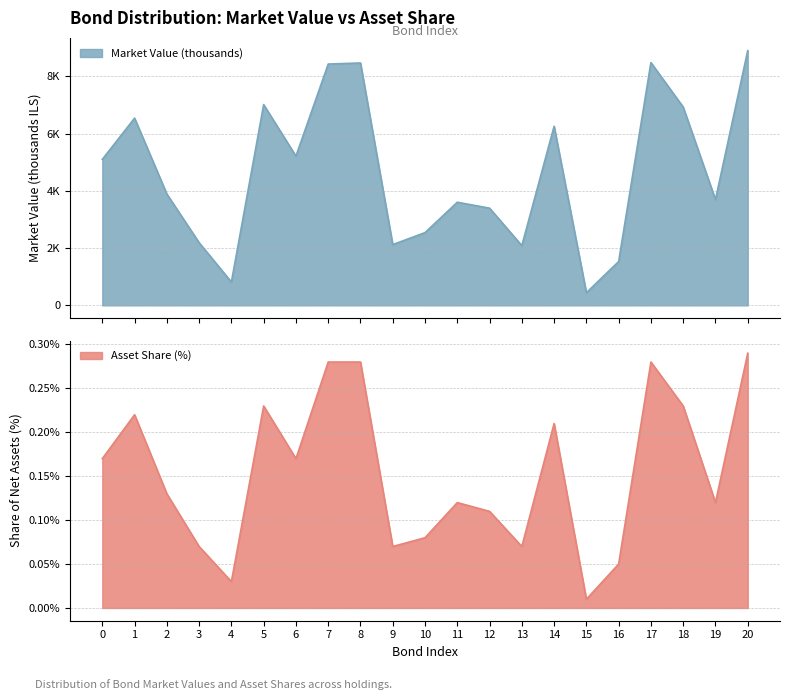

Reading left to right, extract all data points from this chart.

Market Value (thousands): 0=5097.0	1=6536.3	2=3887.1	3=2188.2	4=813.4	5=7008.9	6=5209.9	7=8425.2	8=8462.9	9=2121.8	10=2540.0	11=3600.7	12=3393.3	13=2085.4	14=6252.9	15=442.1	16=1530.3	17=8477.0	18=6923.7	19=3692.8	20=8893.7
Asset Share (%): 0=0.2	1=0.2	2=0.1	3=0.1	4=0.0	5=0.2	6=0.2	7=0.3	8=0.3	9=0.1	10=0.1	11=0.1	12=0.1	13=0.1	14=0.2	15=0.0	16=0.1	17=0.3	18=0.2	19=0.1	20=0.3